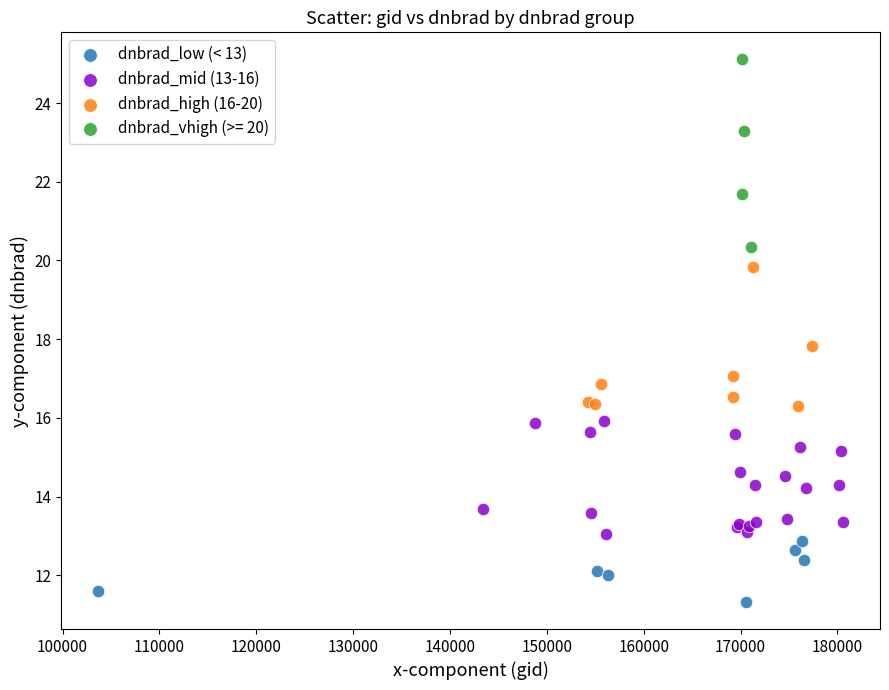

Which series contains the highest Y value?

dnbrad_vhigh (>= 20)